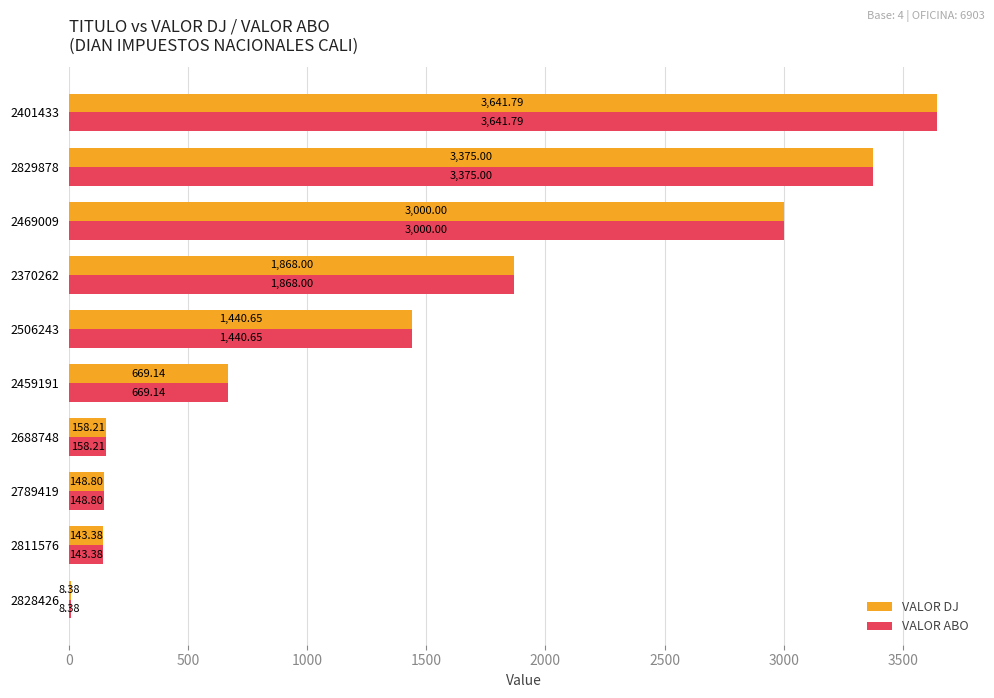

What is the sum of all VALOR DJ values?

14453.4